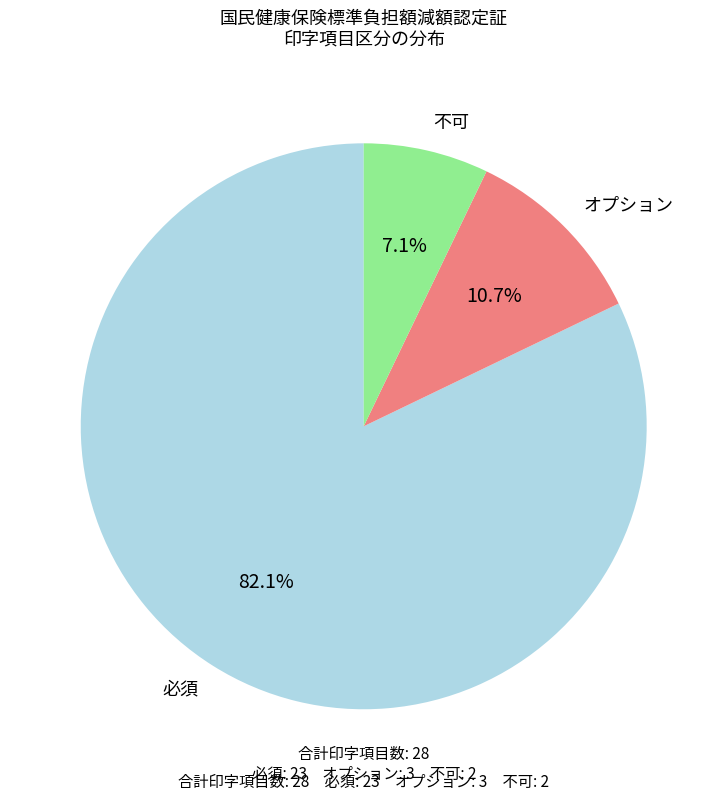

To the nearest percent, what portion does 必須 represent?

82%